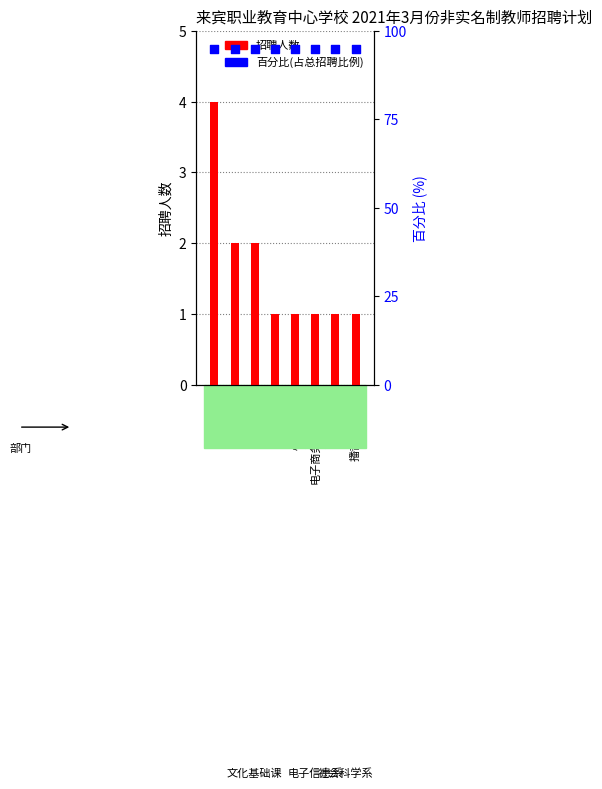

At how many categories does at least one series exceed 61?

8